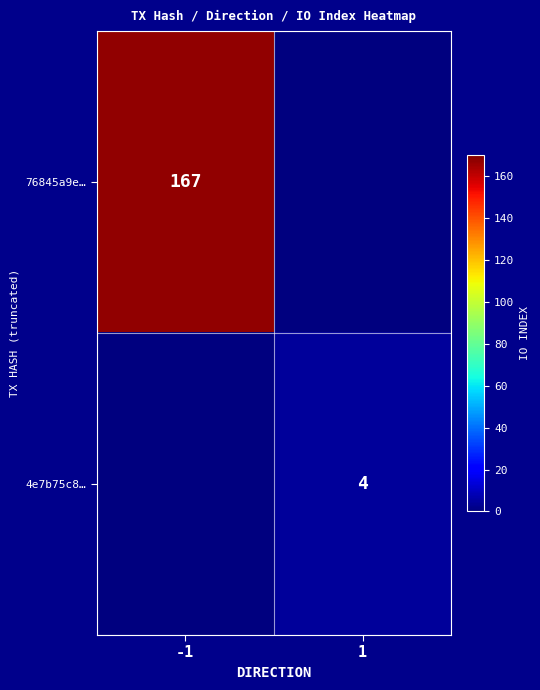

The value of 4e7b75c8… at 1 is 5. True or false?

False